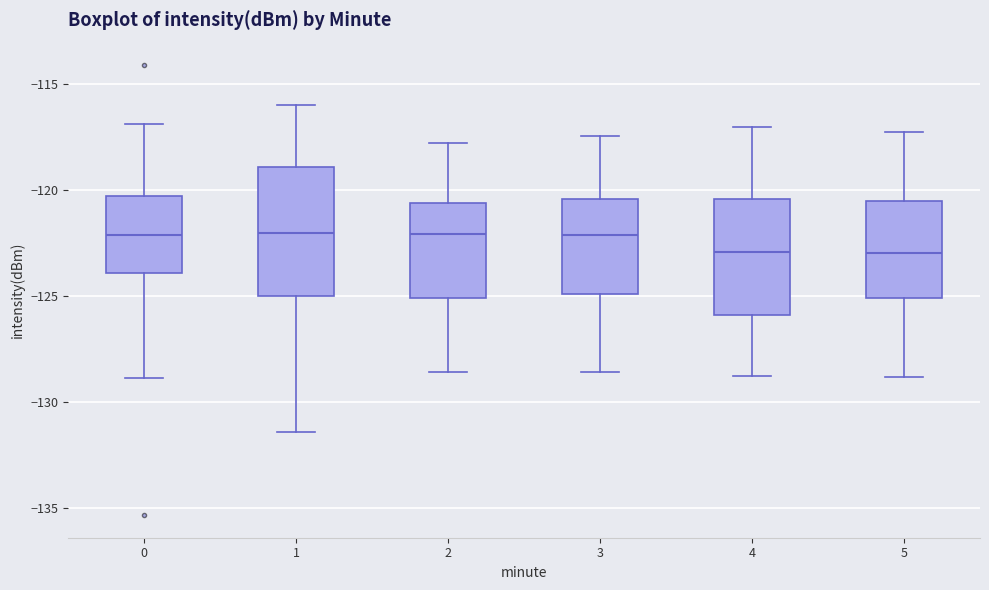

Comparing the boxes themselves (not the whiskers), which one is the tallest?

1